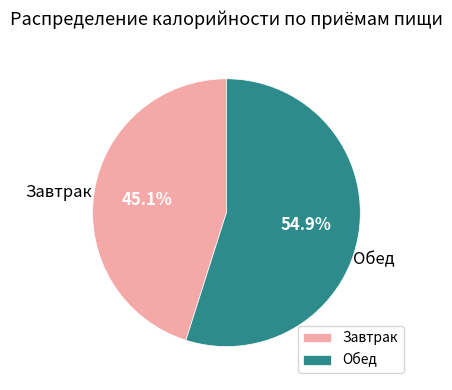

Rank the categories by value from highest to lowest.

Обед, Завтрак